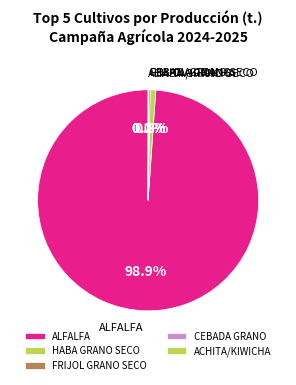

What is the largest slice in the pie chart?

ALFALFA